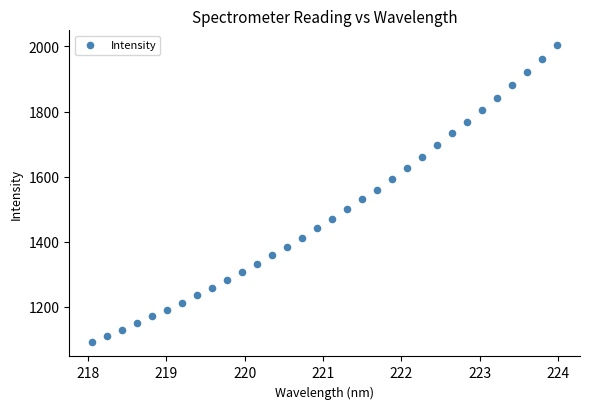

What is the range of Y values (max minus min)?

910.3